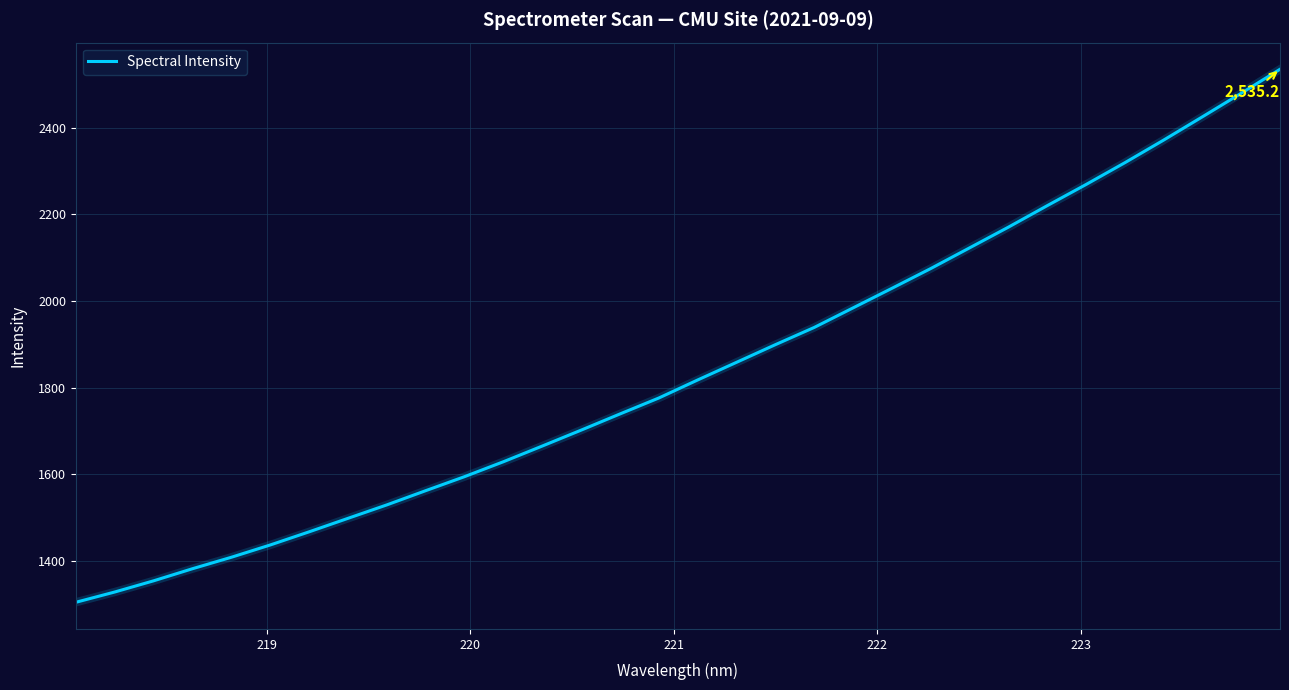

Is this an area chart (filled region under the line)?

No